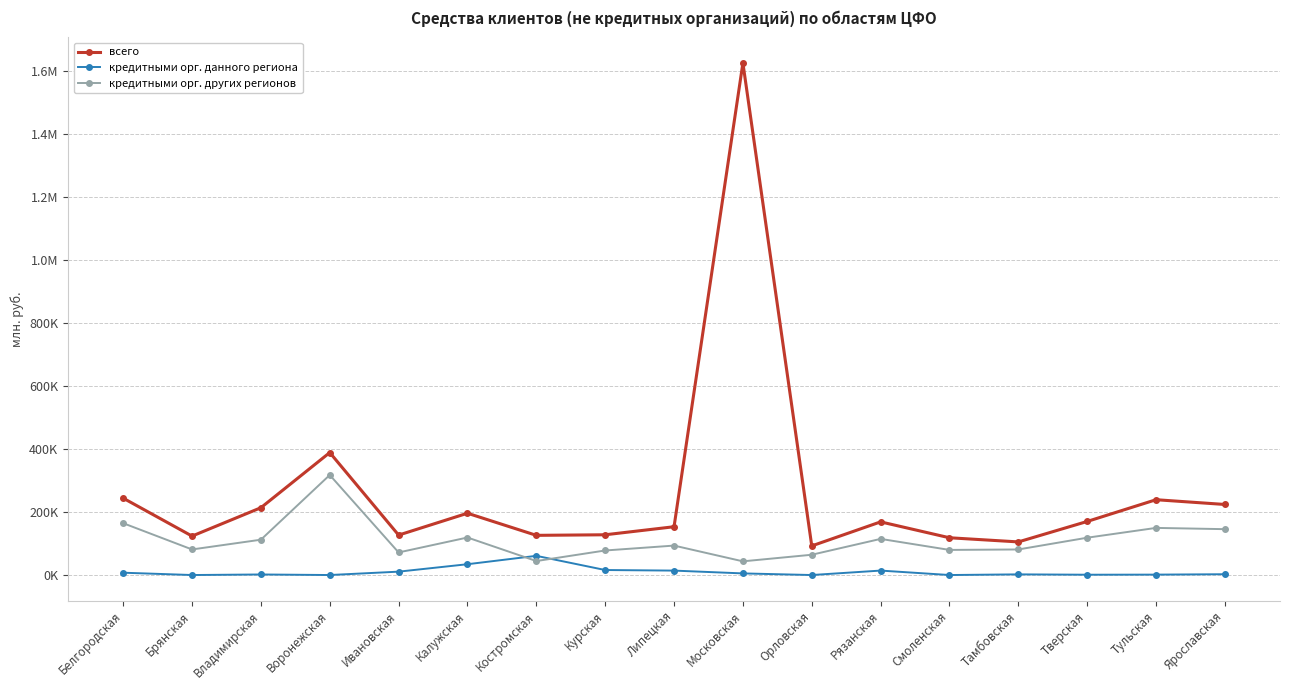

What is the sum of the кредитными орг. других регионов values at Ярославская and Московская?

188928